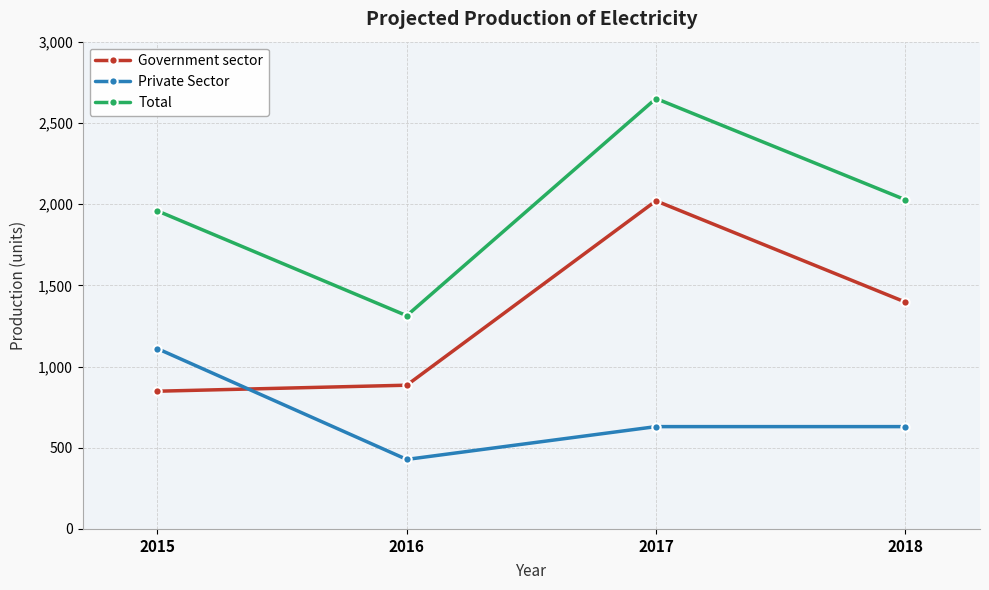

What is the sum of all Private Sector values?

2798